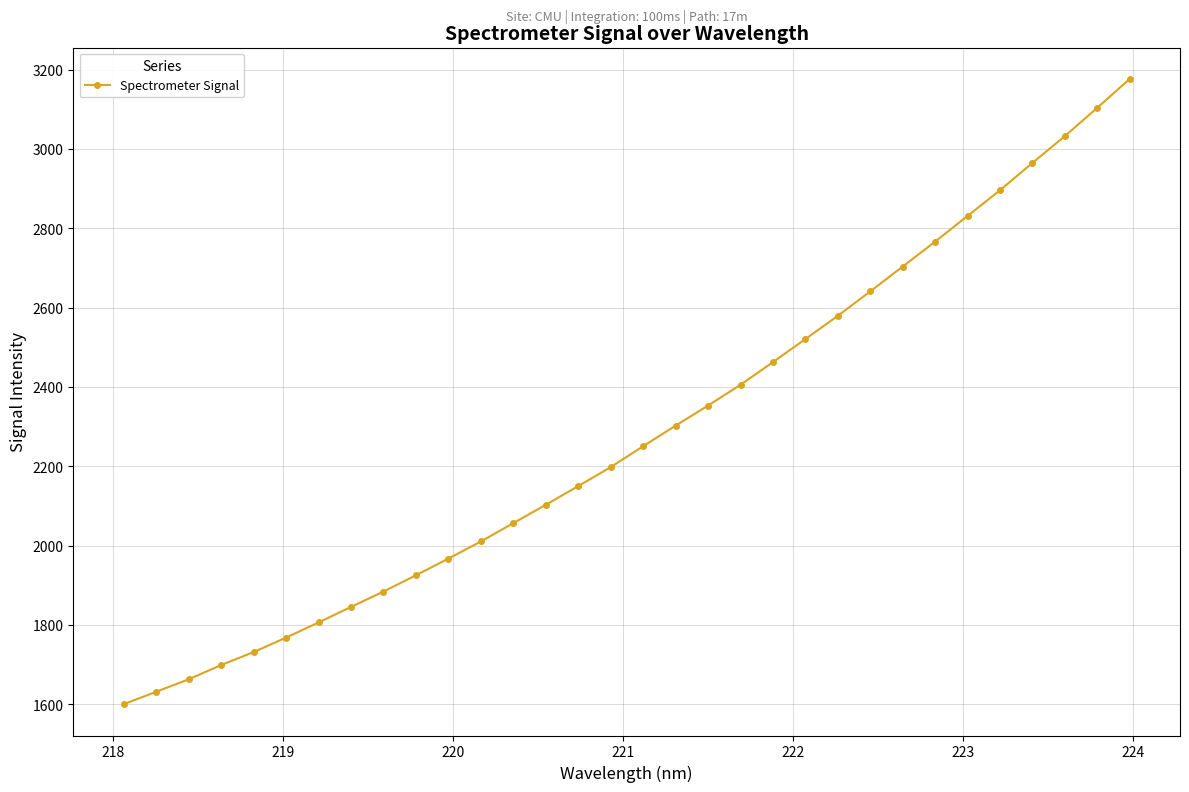

What is the value of the 20th point from the left?

2405.8